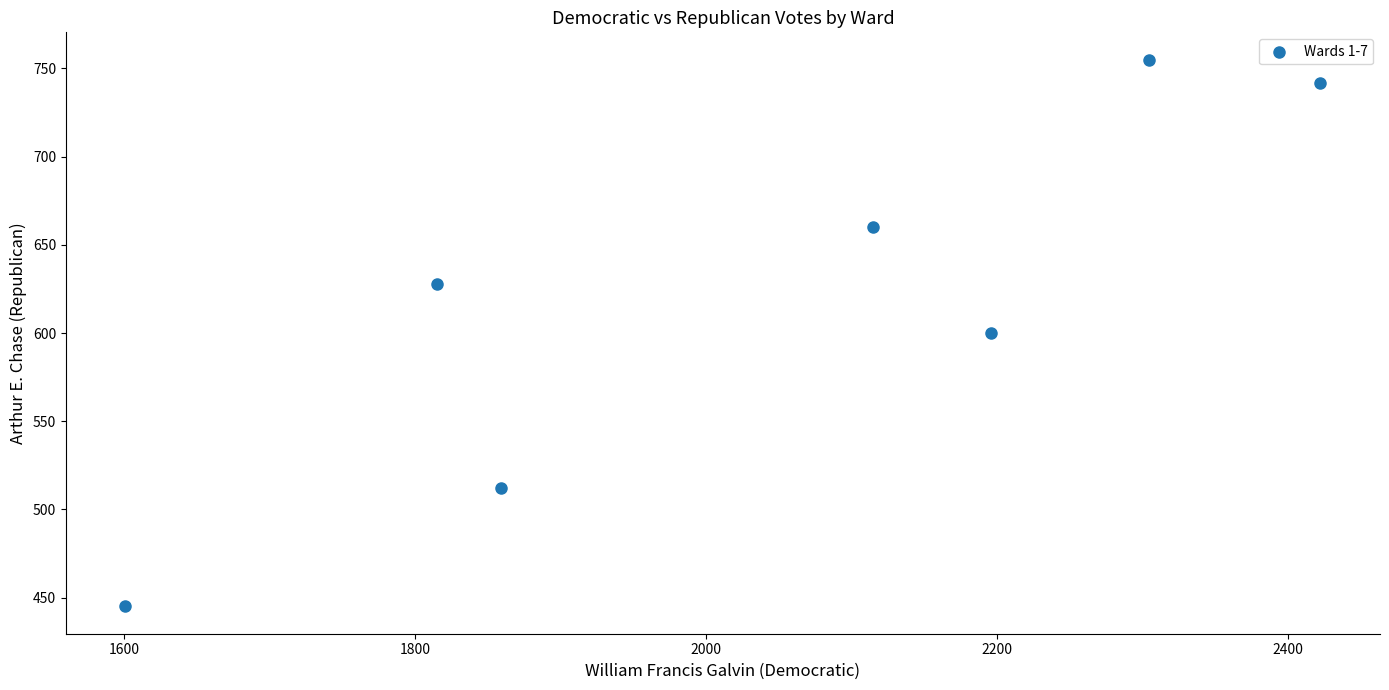

What is the range of Y values (max minus min)?

310